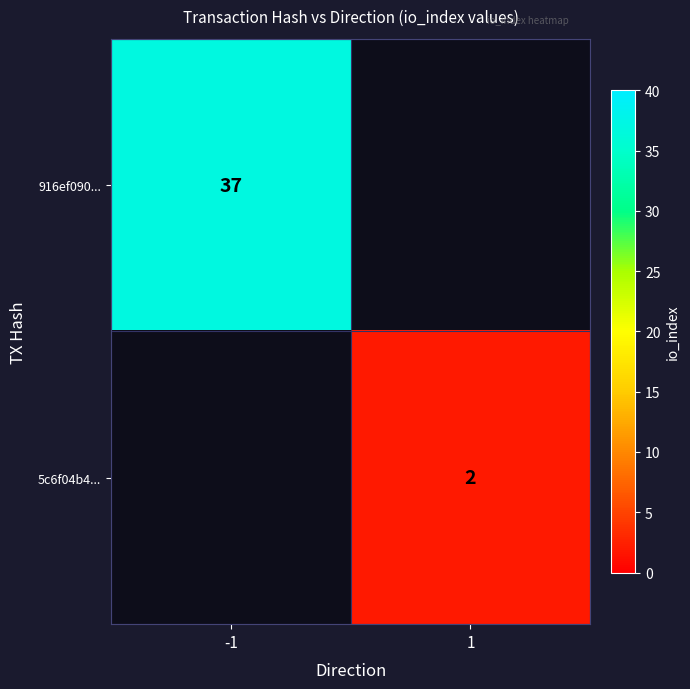

The value of 916ef090... at -1 is 24. True or false?

False